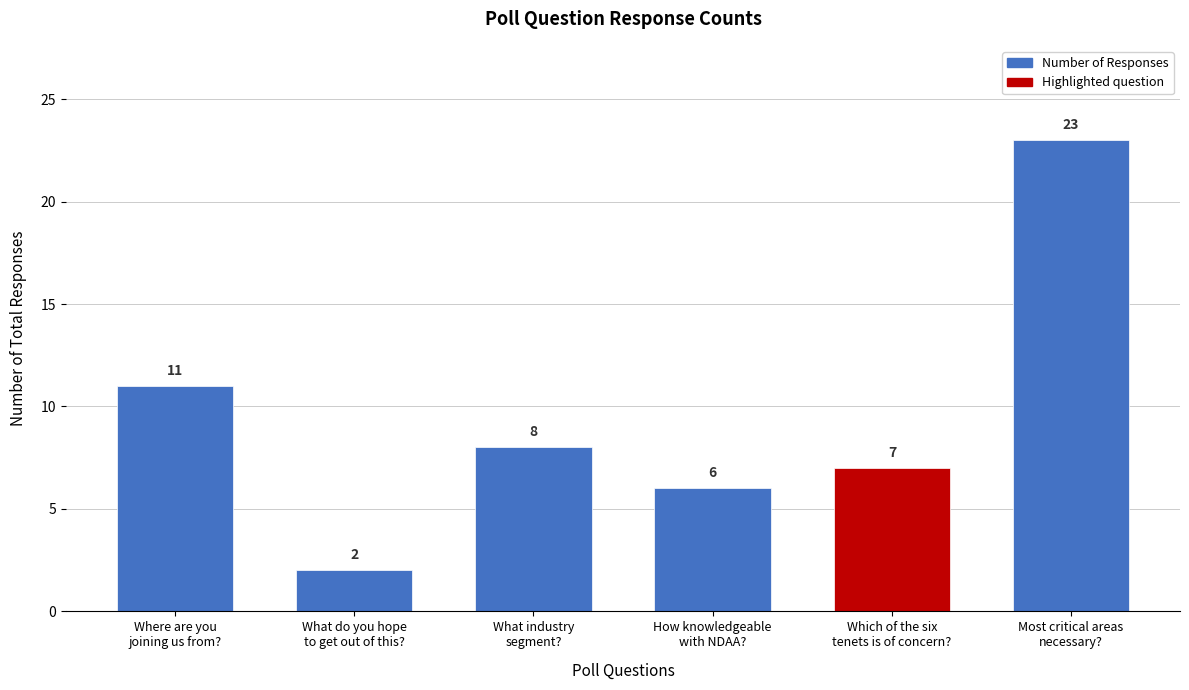

Reading left to right, list all the values displayed in this chart.

11	2	8	6	7	23